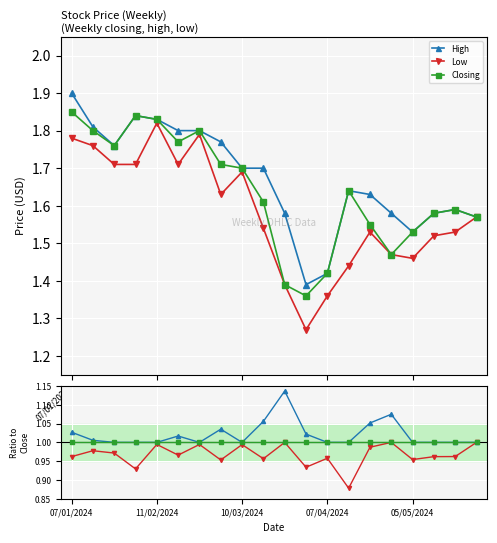

At which label is Close/Close closest to 1?

07/01/2024